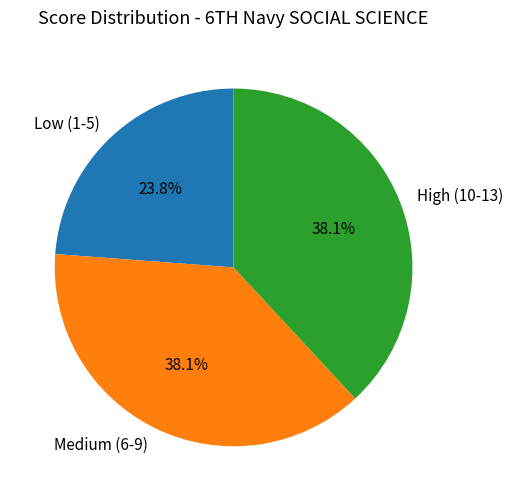

Does any single category account for the majority?

No